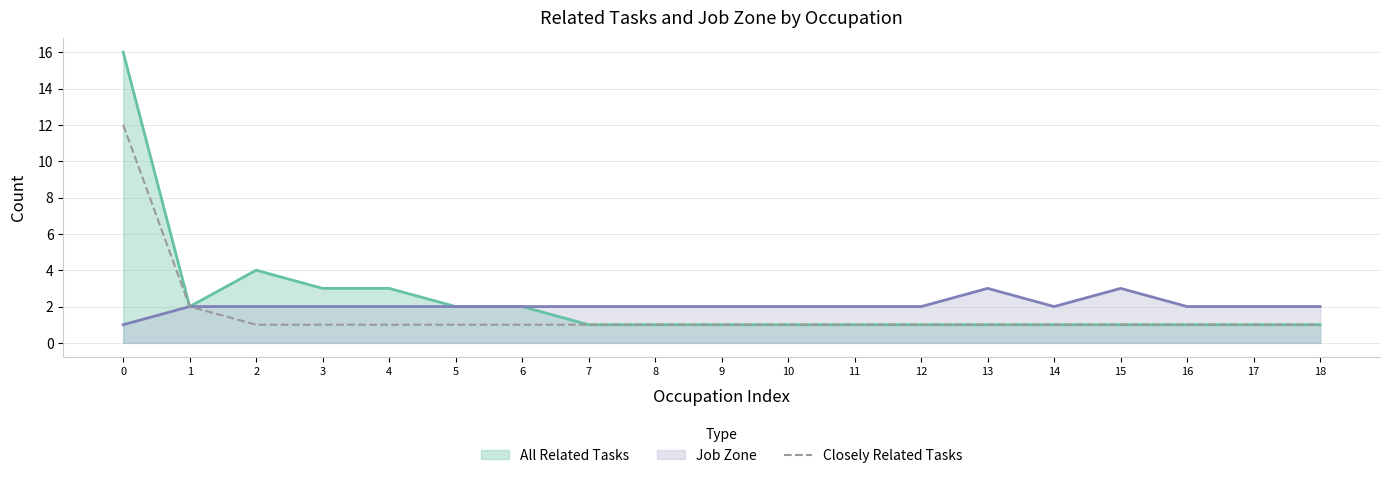

What is the ratio of the value at 16 to the value at 12?

1.0